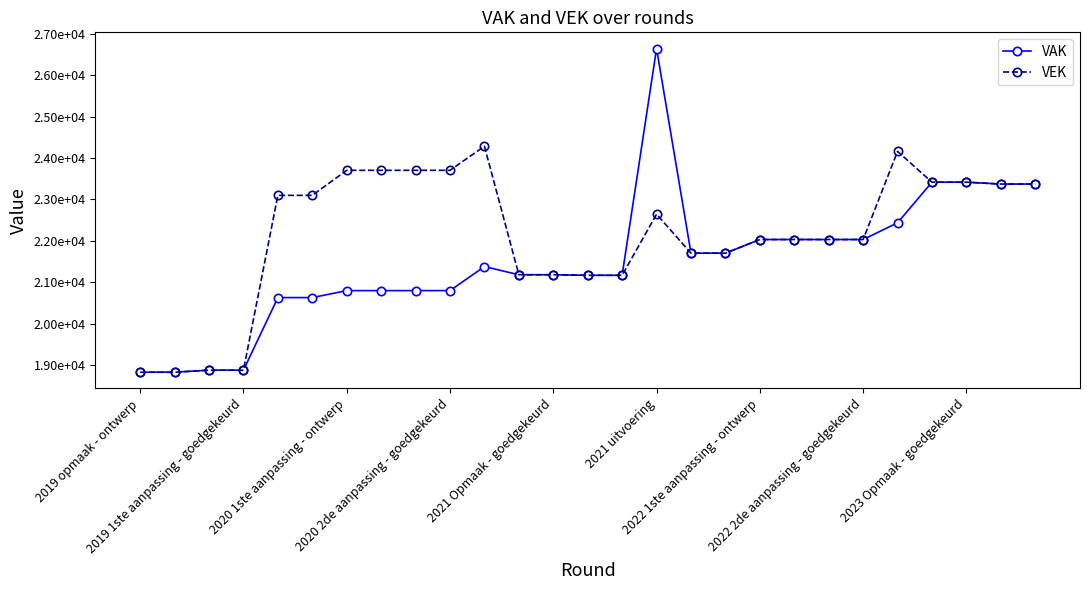

What are all the series names shown in the legend?

VAK, VEK